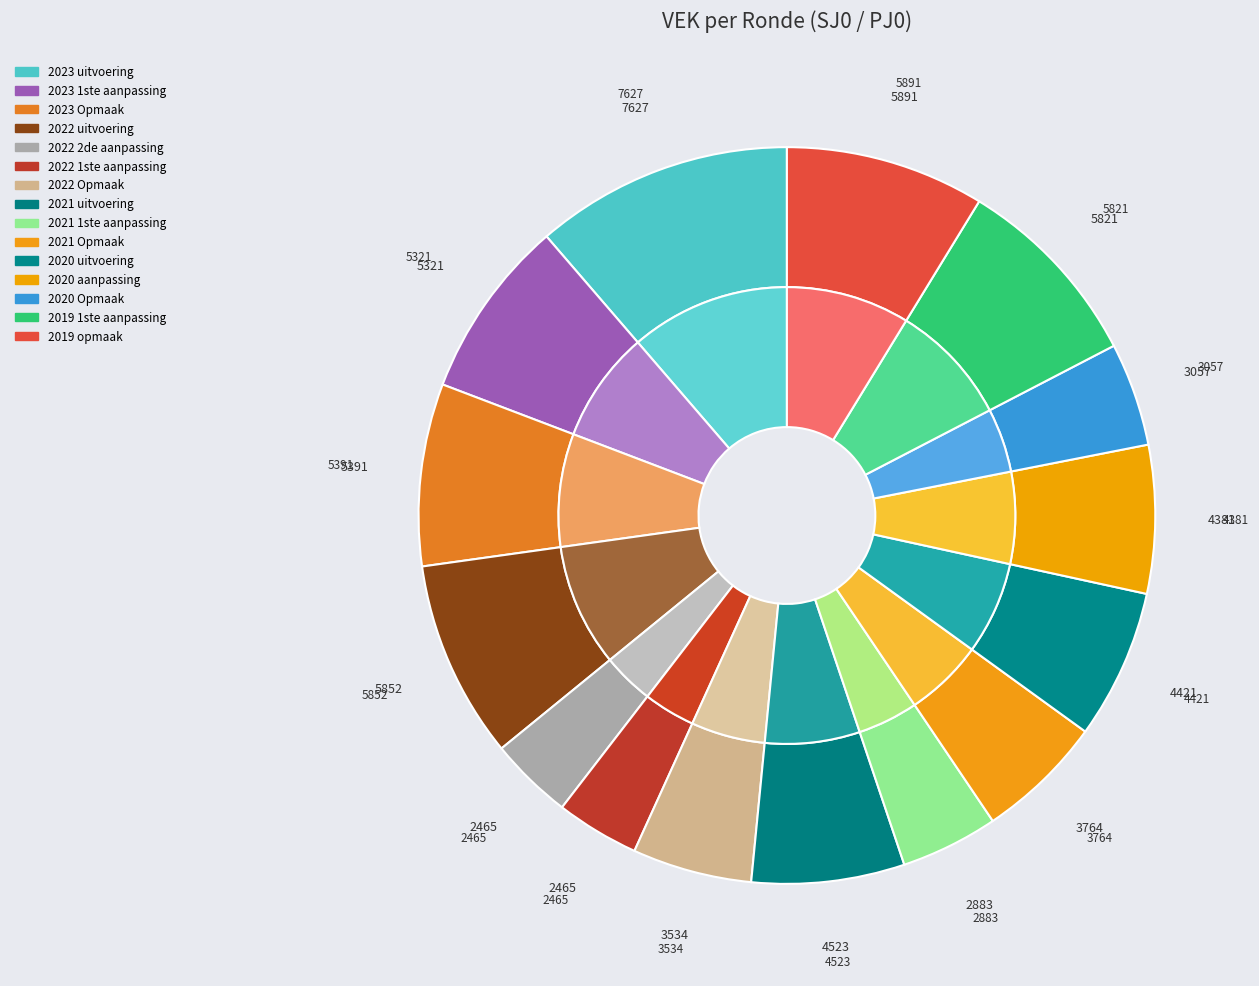

Which category has the smallest portion of the pie?

2022 2de aanpassing